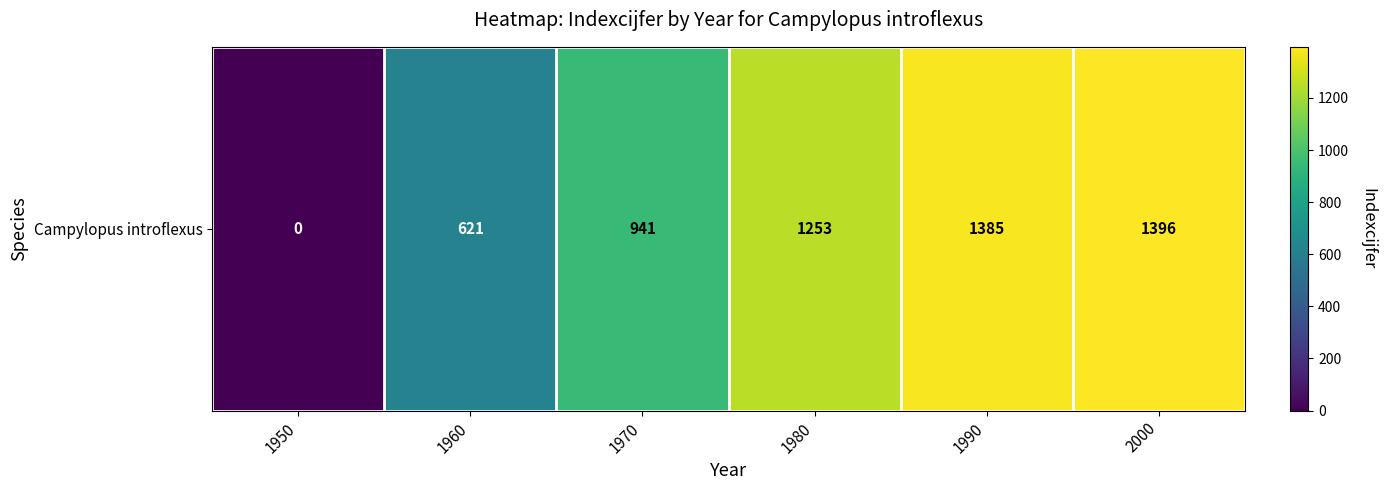

At which label does the data first exceed 1253?

1990